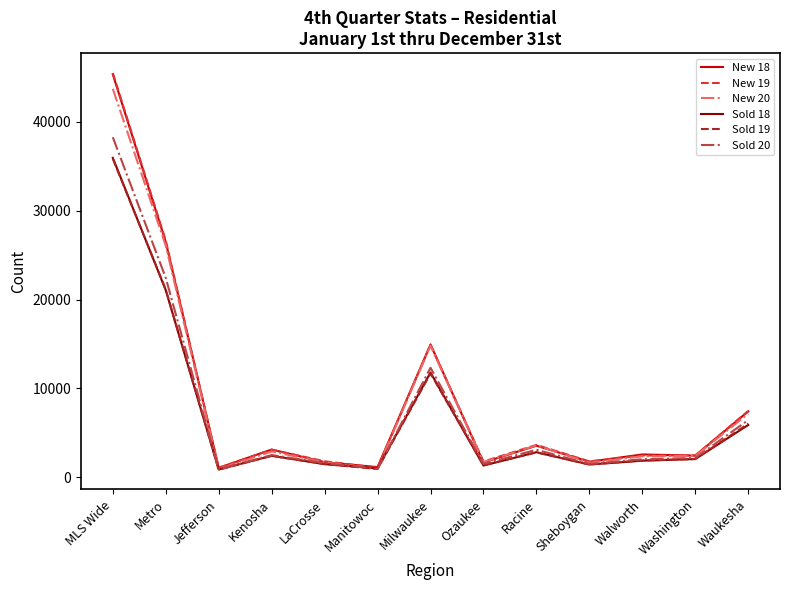

What is the total value across all series at Racine?

19509